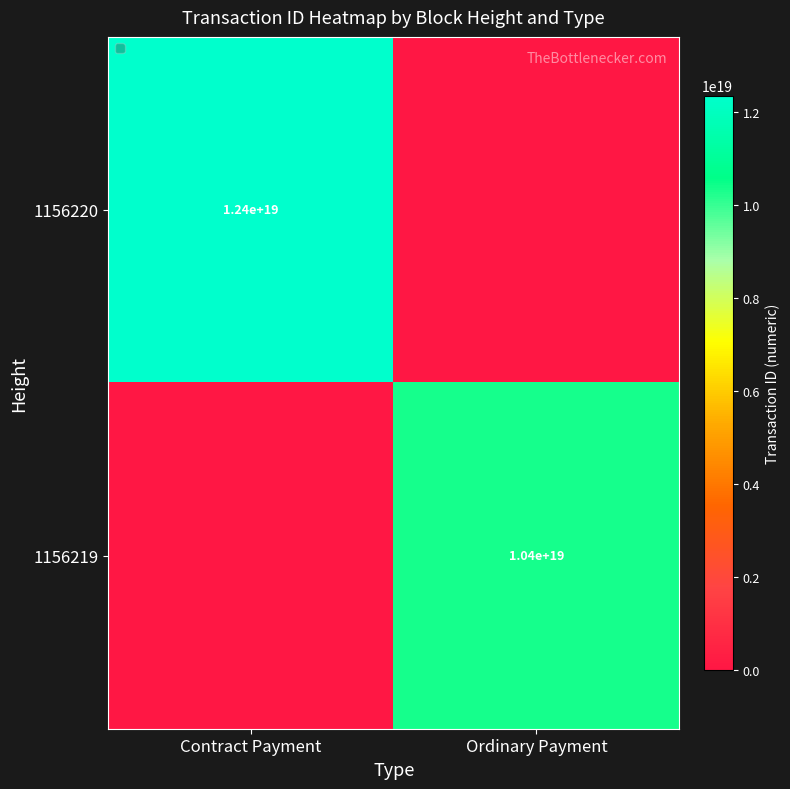

The 1156219 series shows 13720431473890449408 at Ordinary Payment. True or false?

False